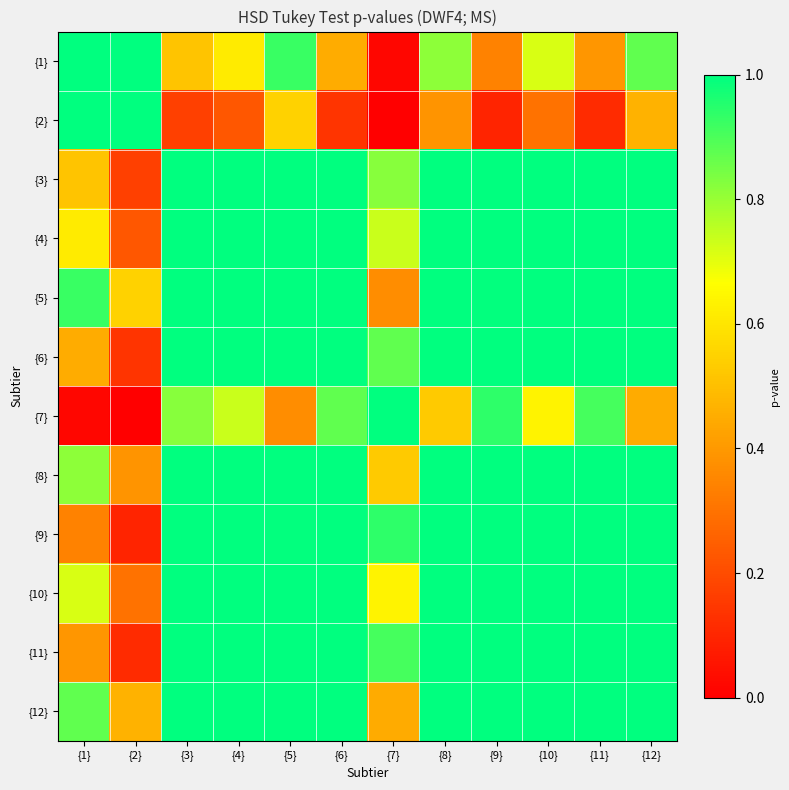

Which series has the largest total across all categories?

{5}